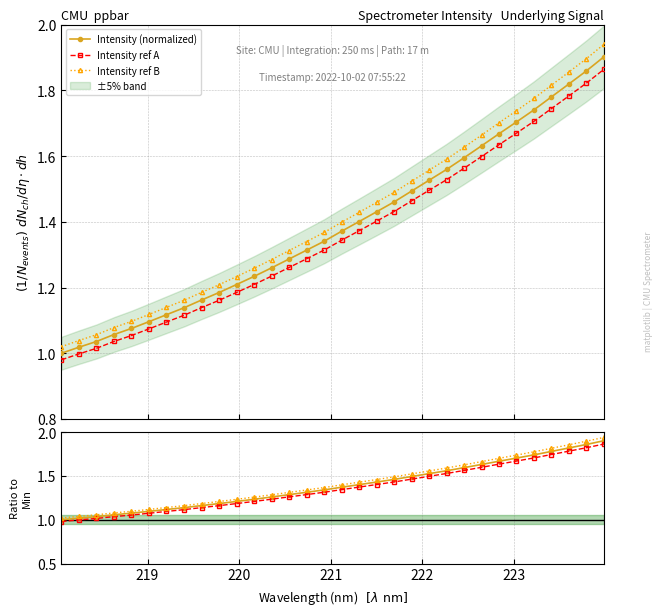

Which series has the largest range (max minus min)?

Intensity ref B